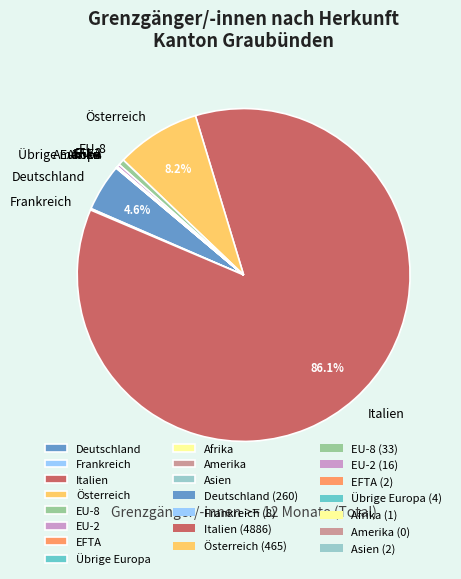

Is it true that Italien is 95% of the pie?

False